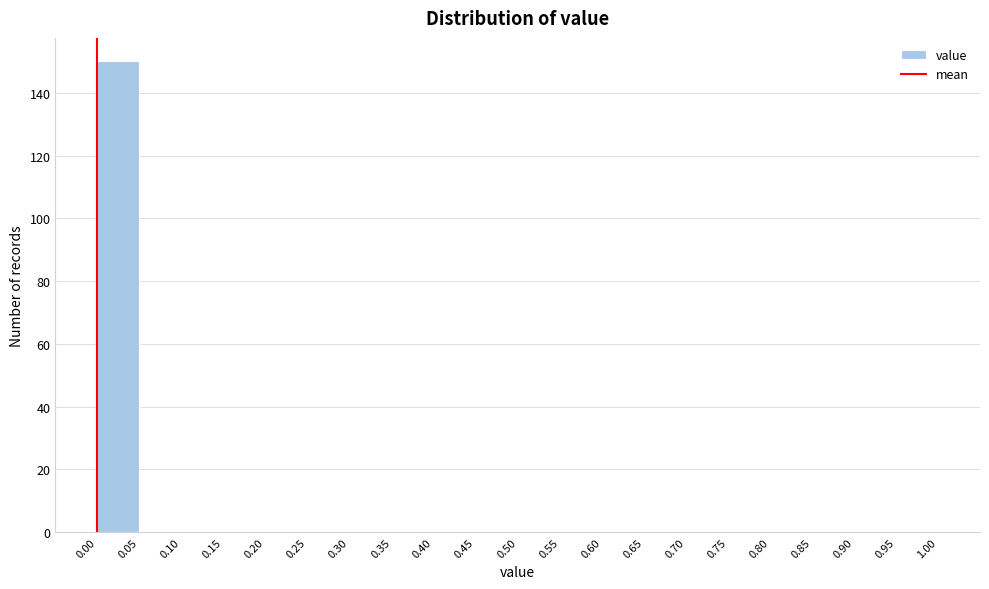

Reading left to right, transcribe this chart: for each bar, give the range it covers on the x-axis and its height. The values are not printed on the chart, so give them approximately, as read against the axis.

0.00 to 0.05: 150
0.05 to 0.10: 0
0.10 to 0.15: 0
0.15 to 0.20: 0
0.20 to 0.25: 0
0.25 to 0.30: 0
0.30 to 0.35: 0
0.35 to 0.40: 0
0.40 to 0.45: 0
0.45 to 0.50: 0
0.50 to 0.55: 0
0.55 to 0.60: 0
0.60 to 0.65: 0
0.65 to 0.70: 0
0.70 to 0.75: 0
0.75 to 0.80: 0
0.80 to 0.85: 0
0.85 to 0.90: 0
0.90 to 0.95: 0
0.95 to 1.00: 0